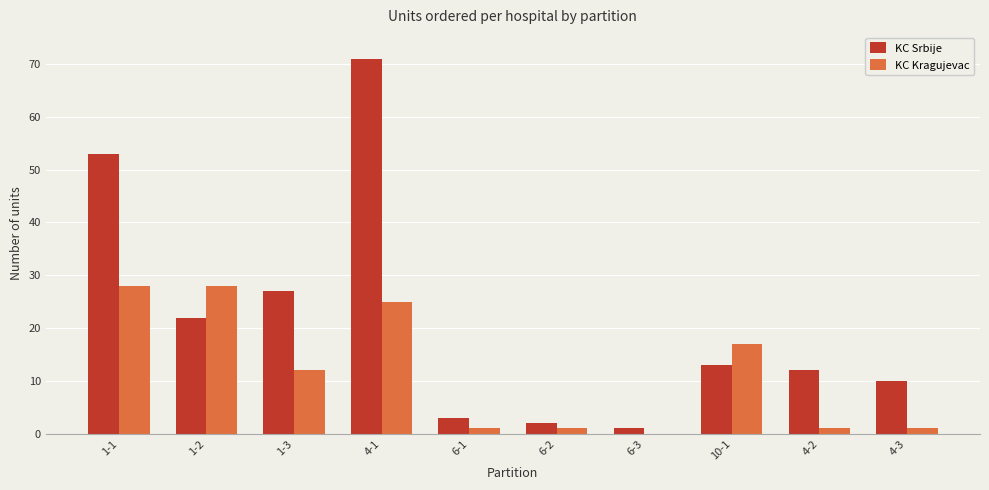

The value of KC Srbije at 6-1 is 3. True or false?

True